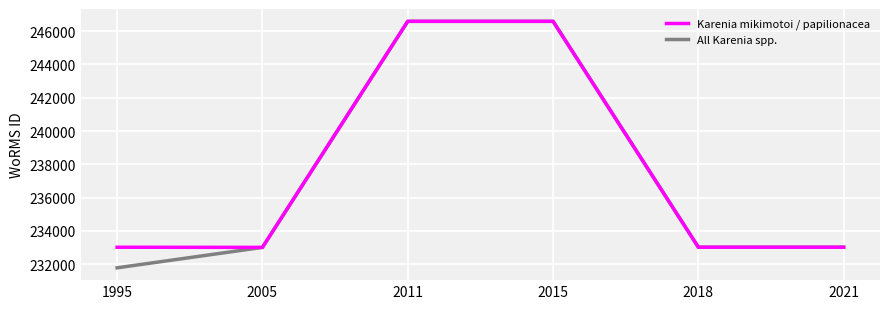

The value of All Karenia spp. at 2021 is 233026. True or false?

True